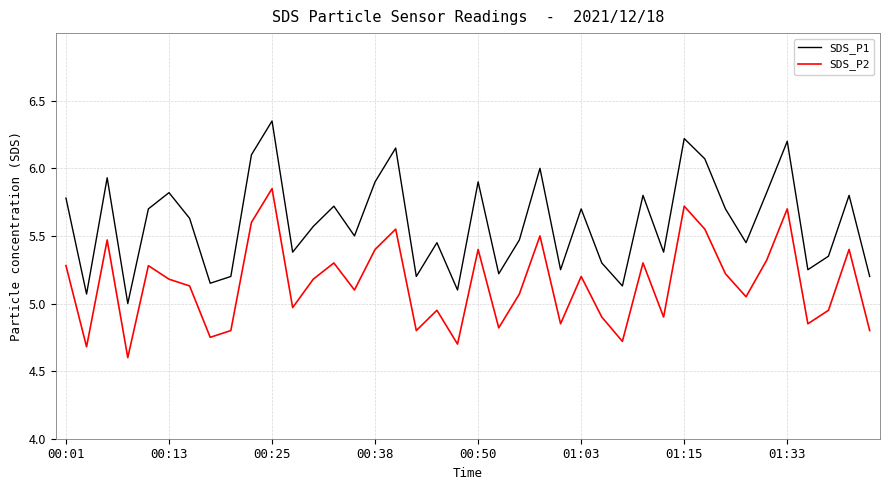

Which series has the largest range (max minus min)?

SDS_P1